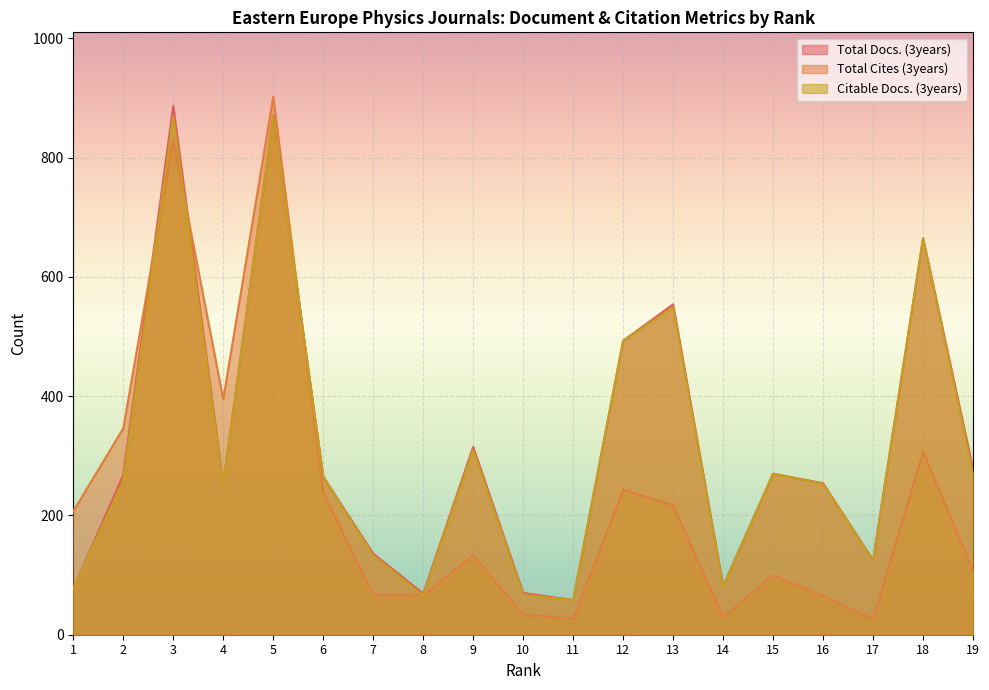

Reading right to left, what are all the values shown in this chart?

Total Docs. (3years): 278	665	125	254	270	82	554	493	58	70	315	69	136	265	870	253	887	268	77
Total Cites (3years): 107	307	26	65	100	29	217	243	26	34	133	66	67	239	902	395	829	346	207
Citable Docs. (3years): 270	665	124	253	270	81	549	493	58	67	310	66	133	265	869	251	869	258	77